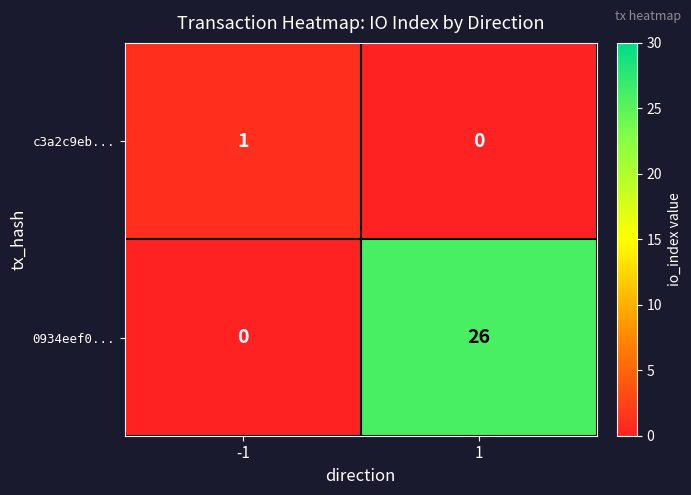

Reading left to right, transcribe all the data shown in this chart.

c3a2c9eb...: -1=1	1=0
0934eef0...: -1=0	1=26